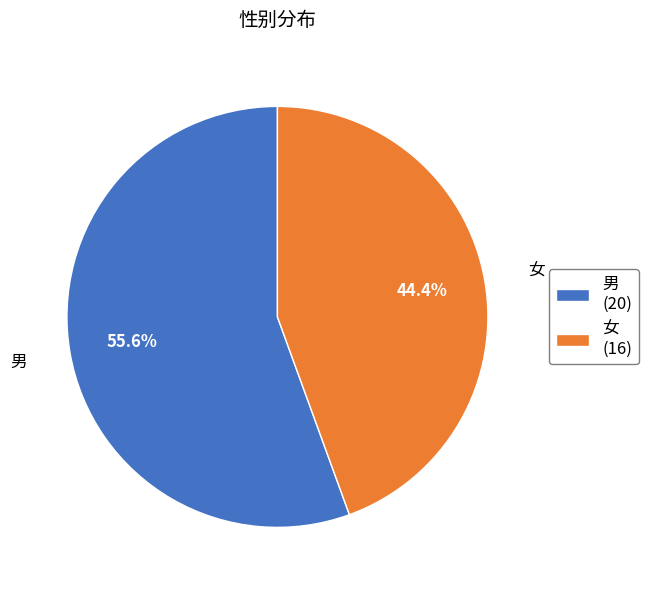

Between 男 (20) and 女 (16), which is larger?

男 (20)